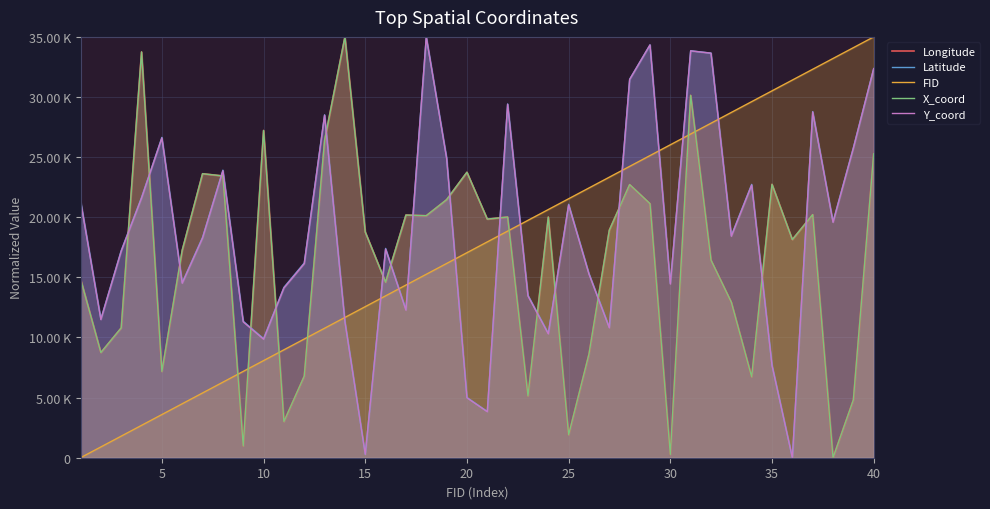

How many times do Latitude and FID cross each other?

11